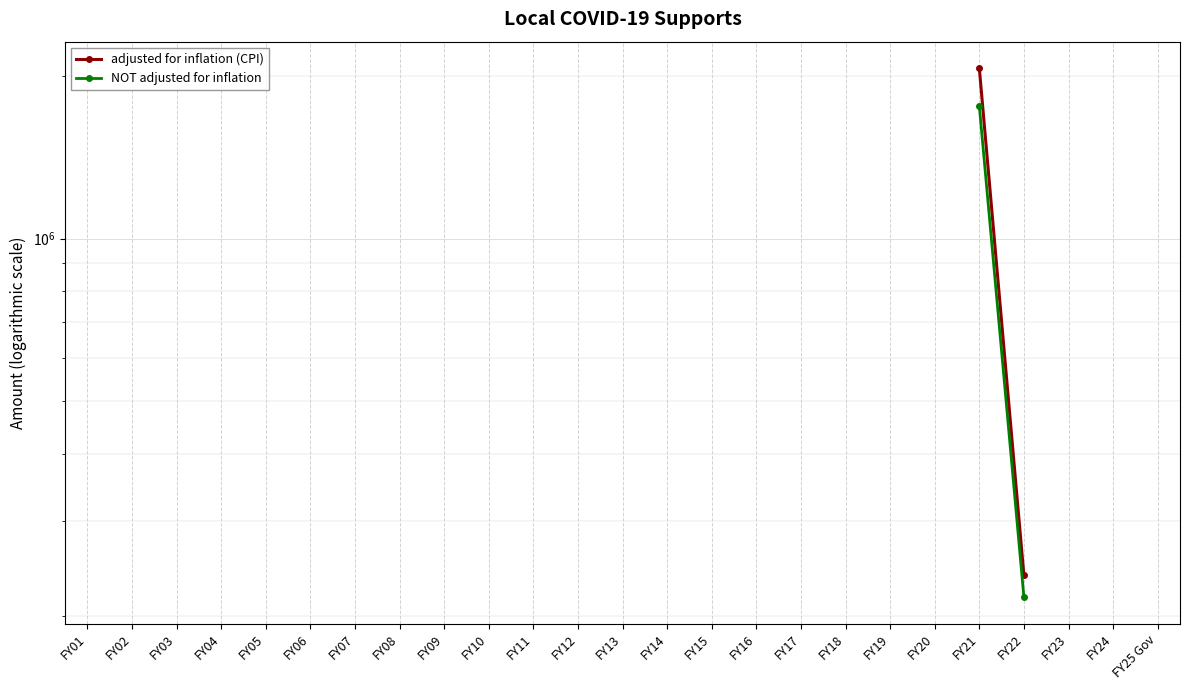

What position from the right is FY17?

9